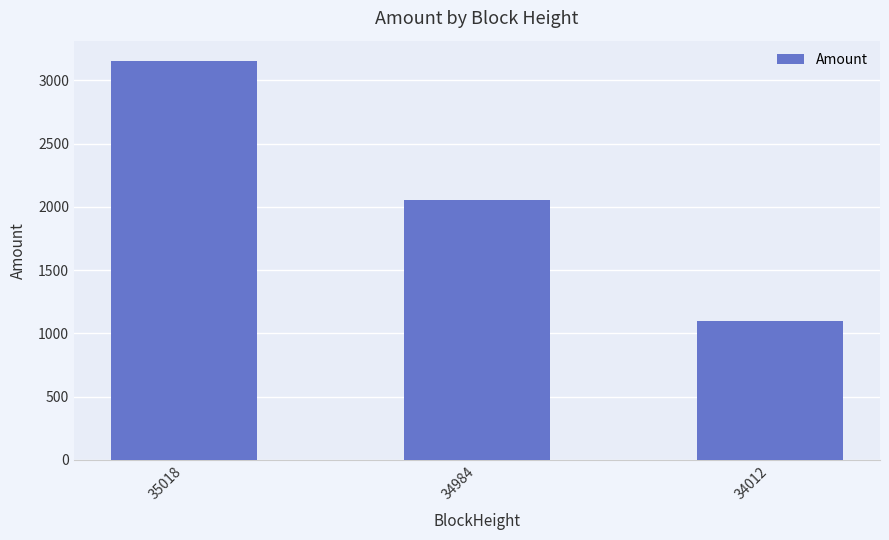

Count the number of data series in this chart.

1